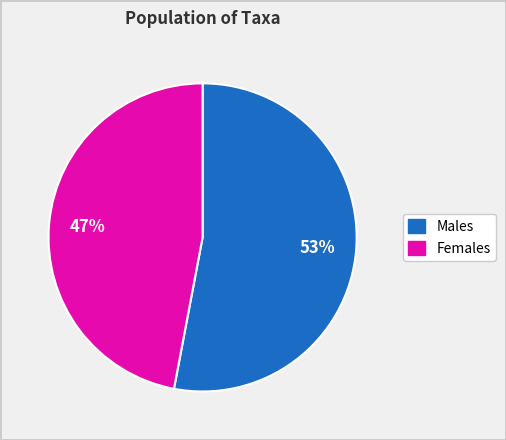

To the nearest percent, what is the difference between the largest and smallest slice percentages?

6%